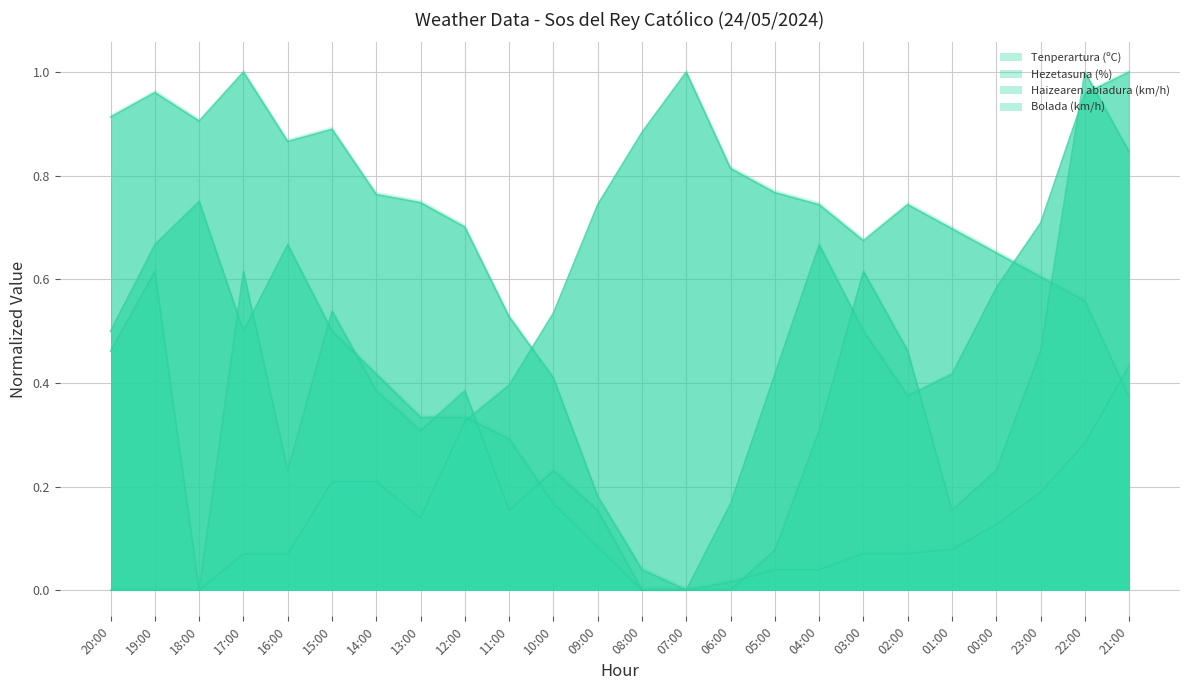

True or false: Haizearen abiadura (km/h) has more than 1 interior local peaks.

True